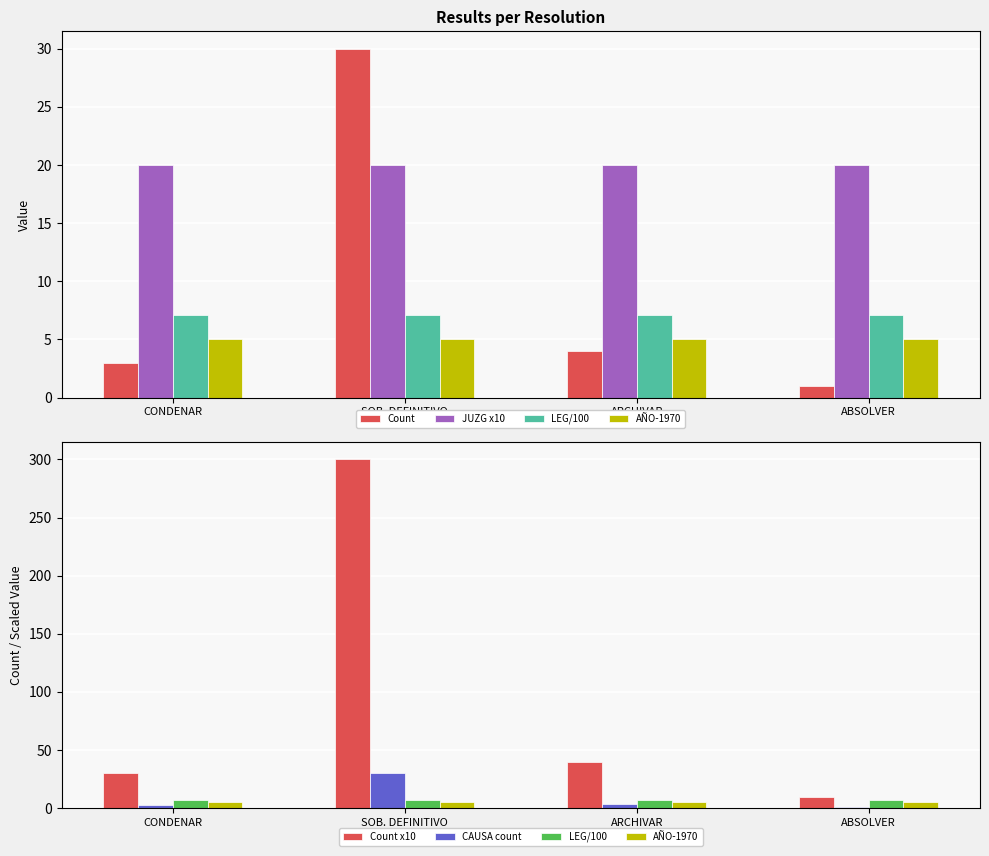

The value of JUZG x10 at SOB. DEFINITIVO is 27.8. True or false?

False